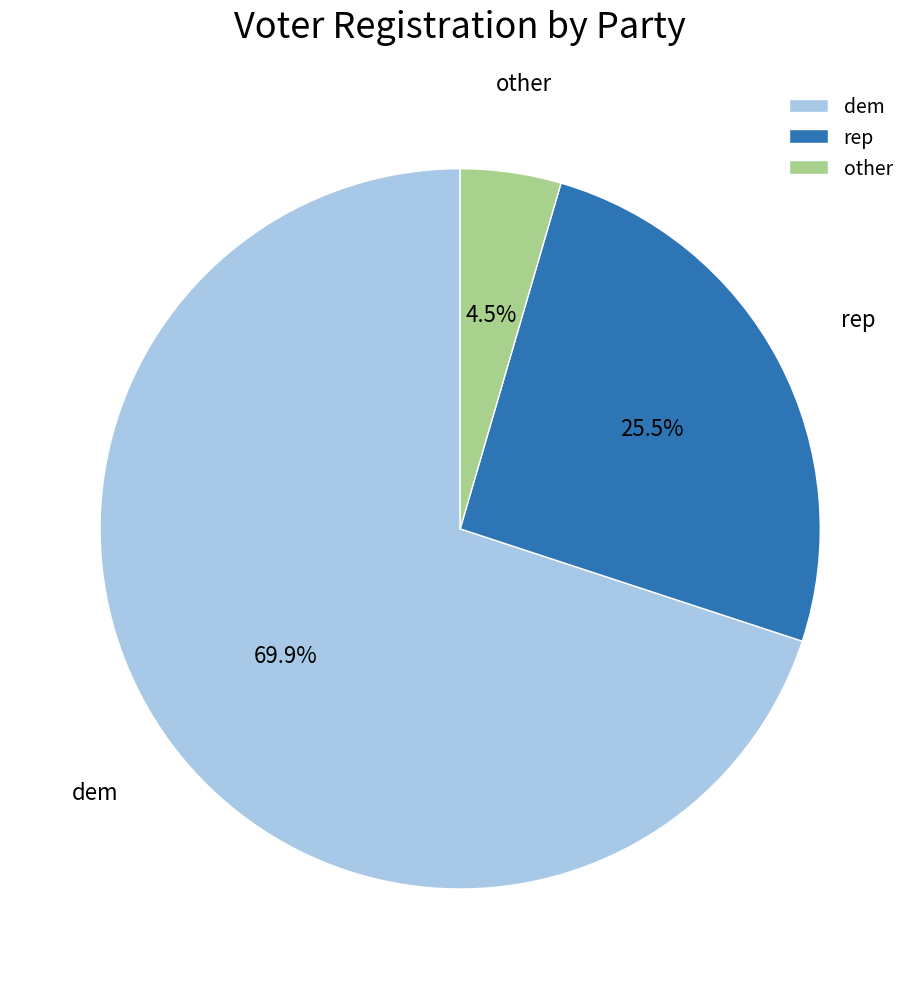

Which category has the smallest portion of the pie?

other